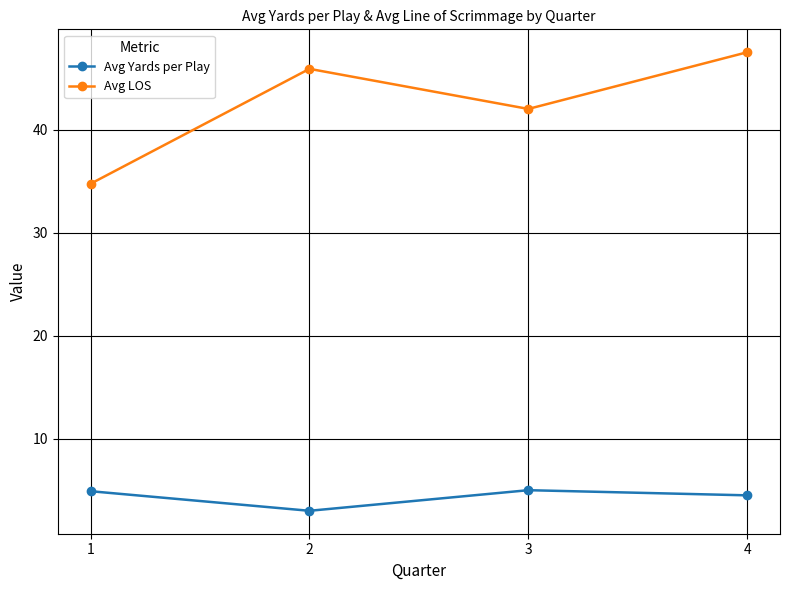

List the series in order of their peak value, highest first.

Avg LOS, Avg Yards per Play